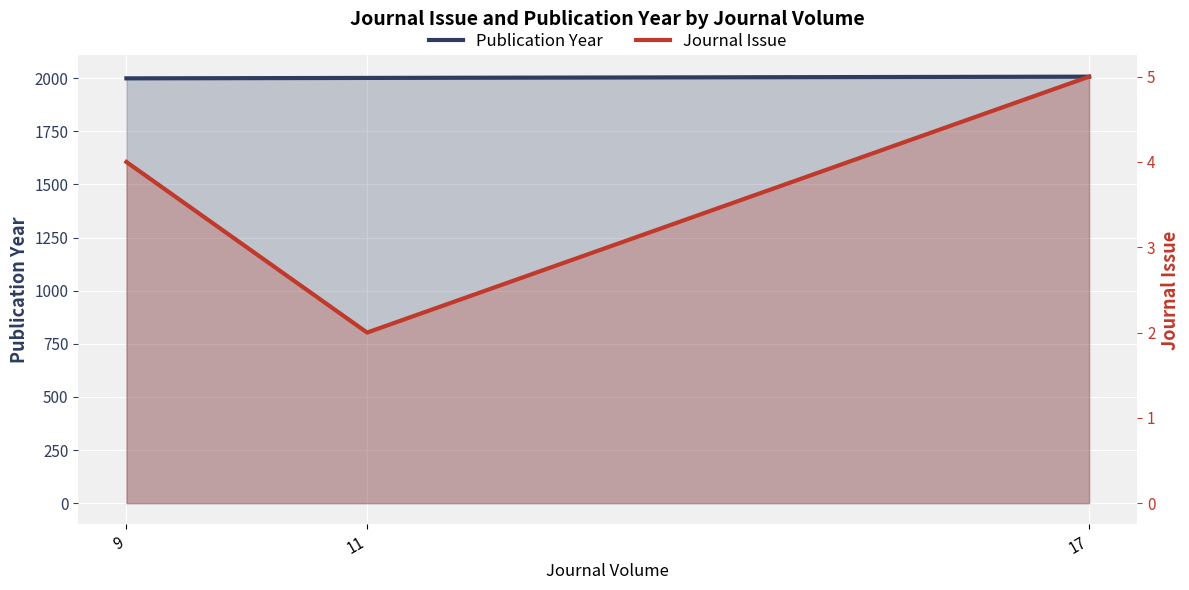

Reading left to right, transcribe all the data shown in this chart.

Publication Year: 1999	2001	2007
Journal Issue: 4	2	5